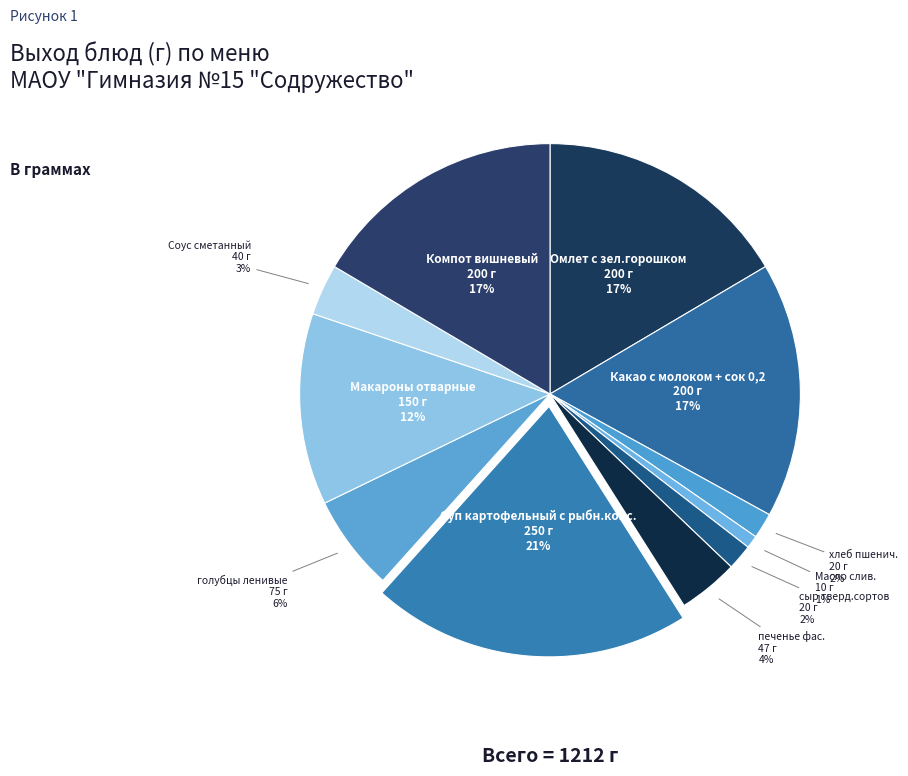

Do голубцы ленивые and печенье фас. together represent more than half of the pie?

No